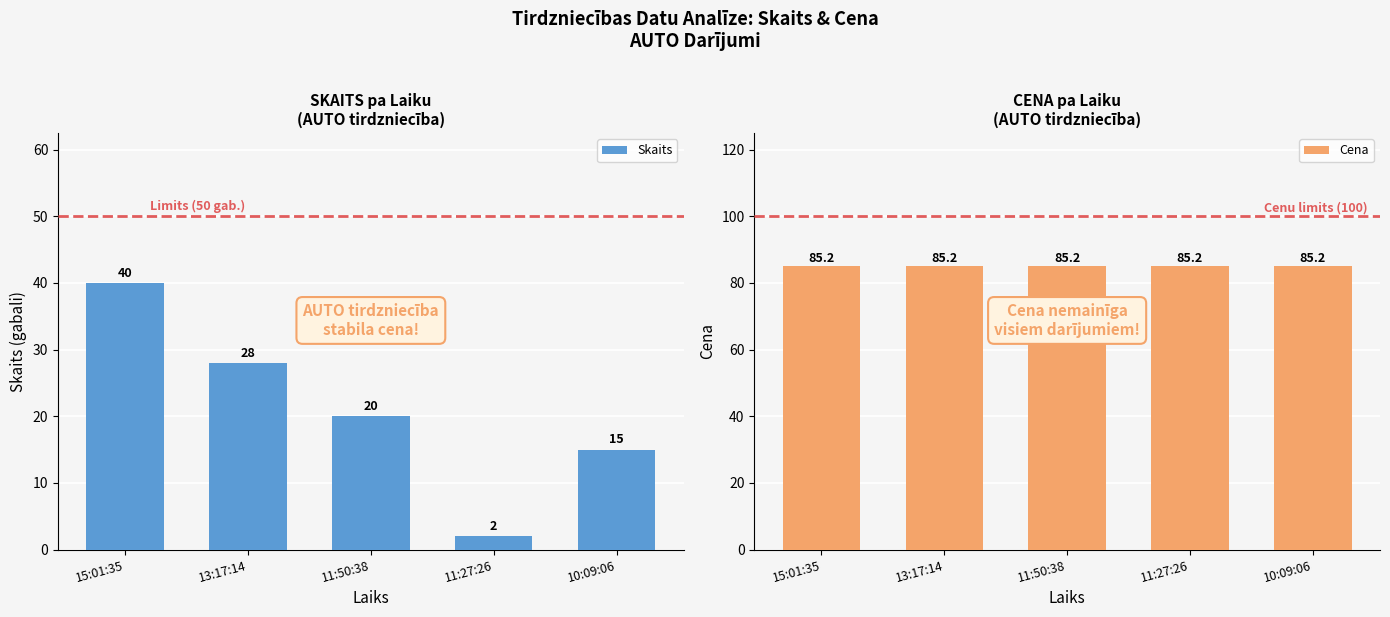

Which label corresponds to the largest value in the chart?

15:01:35